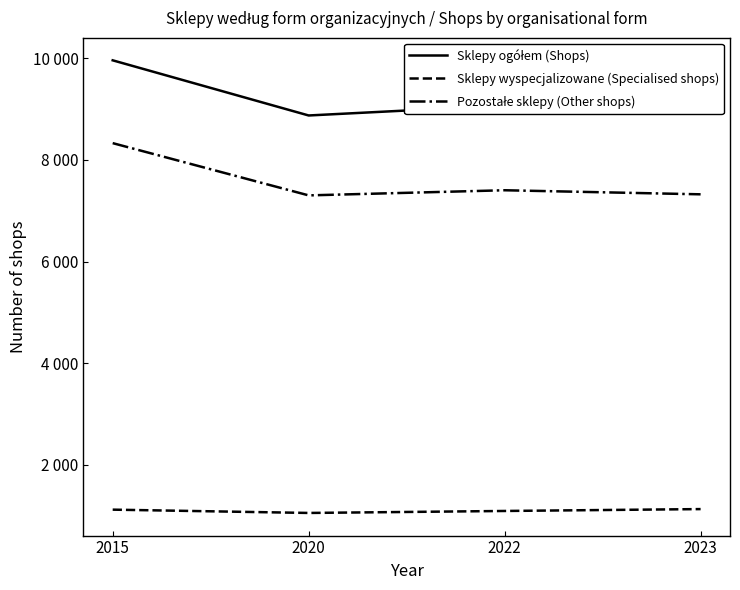

Which label corresponds to the largest value in the chart?

2015